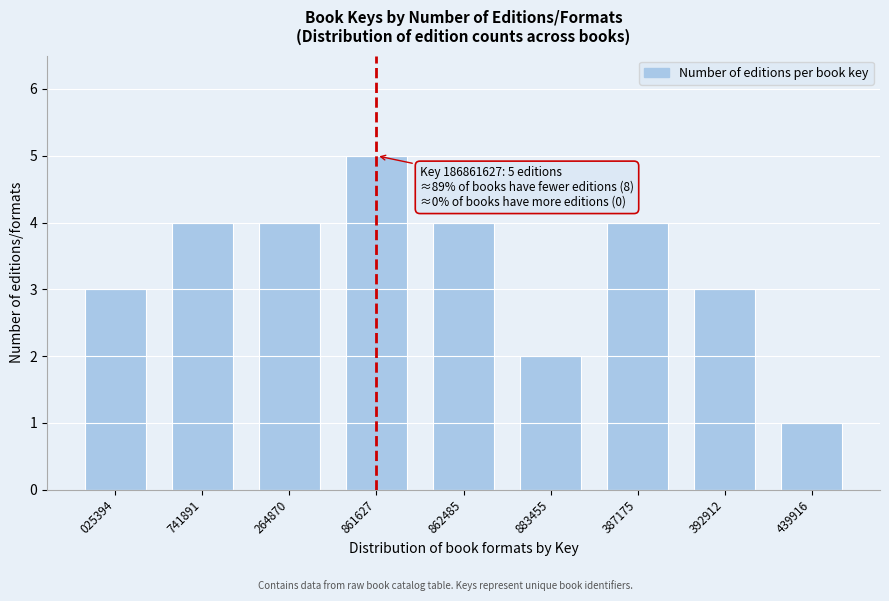

Reading left to right, transcribe all the data shown in this chart.

025394=3	741891=4	264870=4	861627=5	862485=4	883455=2	387175=4	392912=3	439916=1